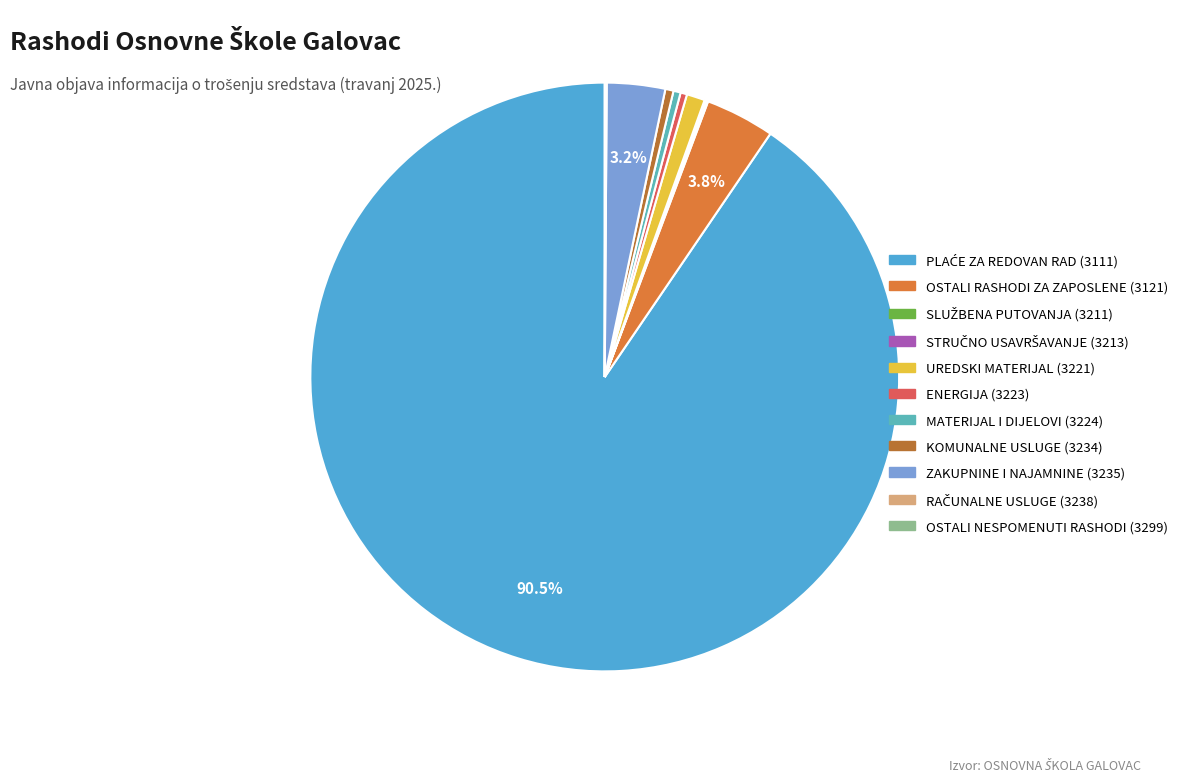

How much of the chart is everything except RAČUNALNE USLUGE (3238)?

99.9%